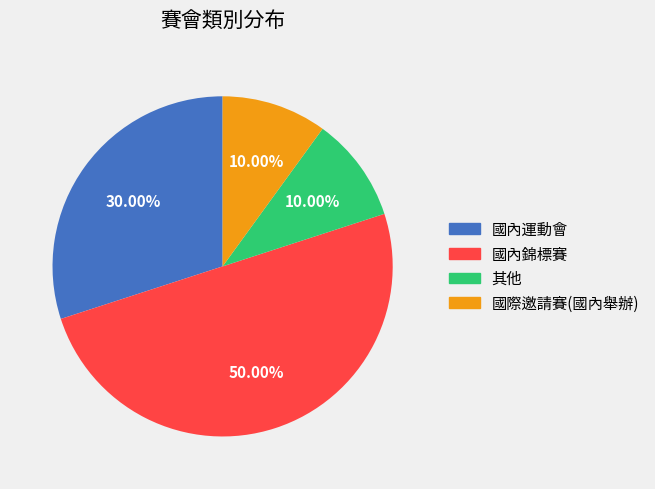

Is it true that 國內運動會 is 30% of the pie?

True